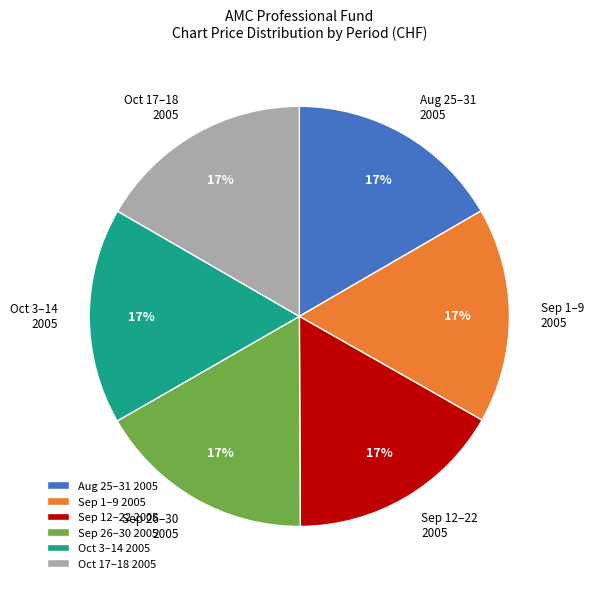

What is the ratio of the value at Oct 3–14 2005 to the value at Sep 26–30 2005?

1.0